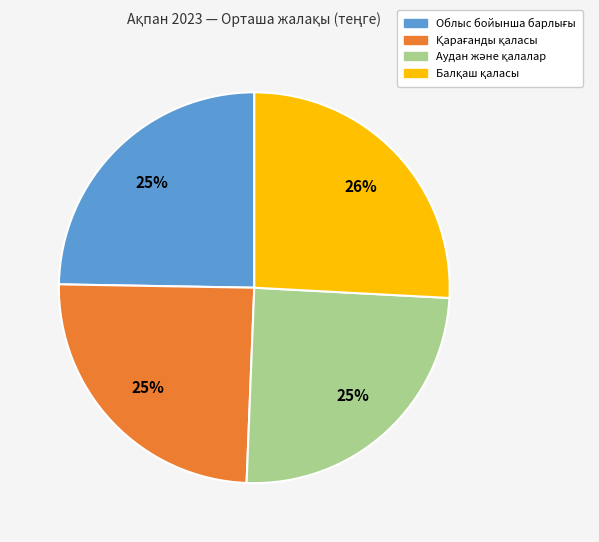

Does any single category account for the majority?

No